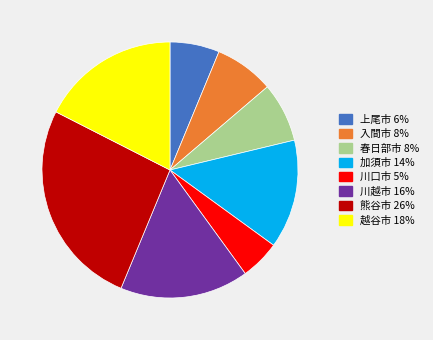

True or false: 入間市 8% accounts for 18% of the total.

False